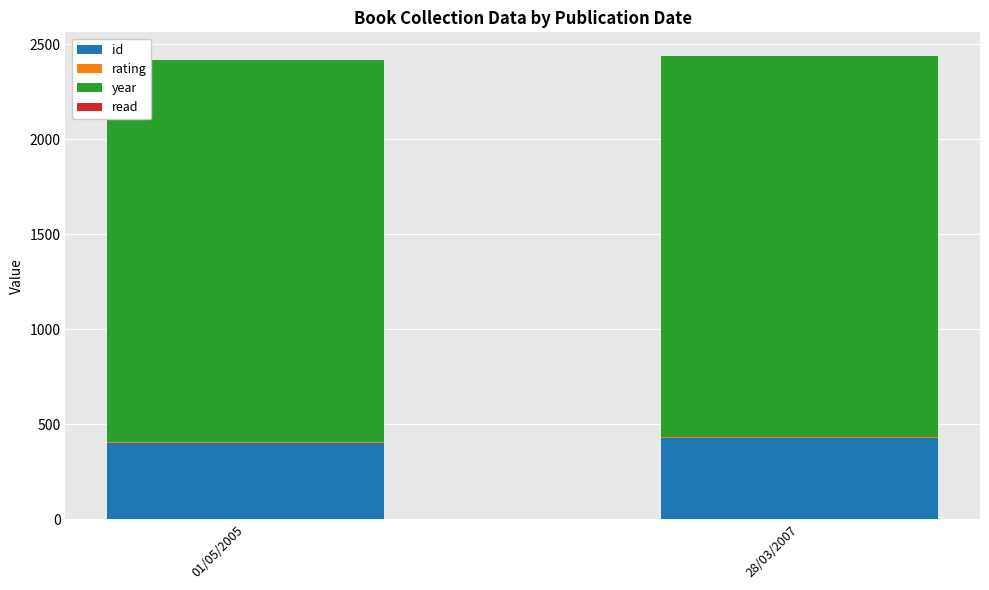

What is the highest value of the id series?

426